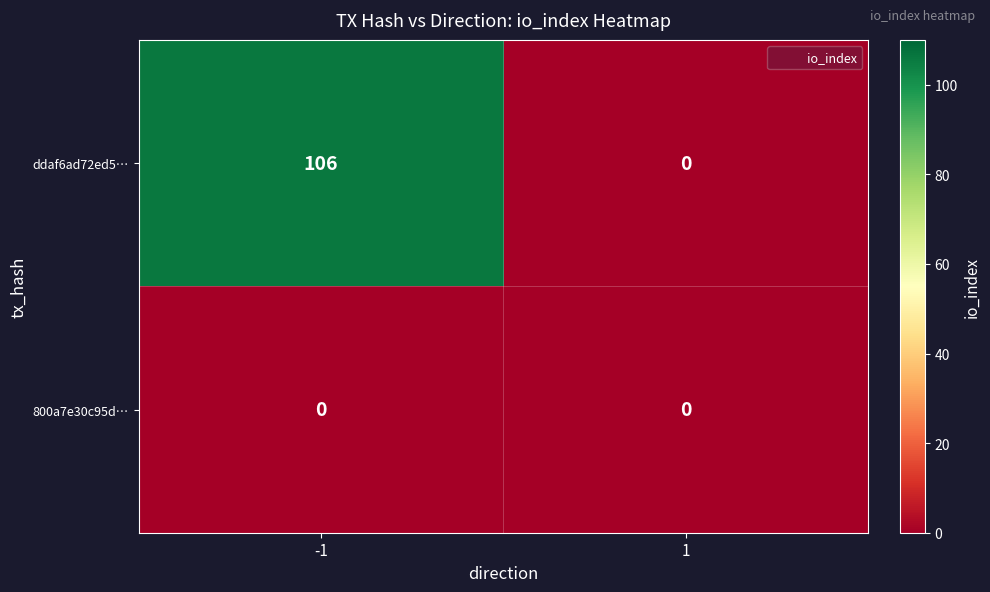

At which category is the sum across all series the highest?

-1